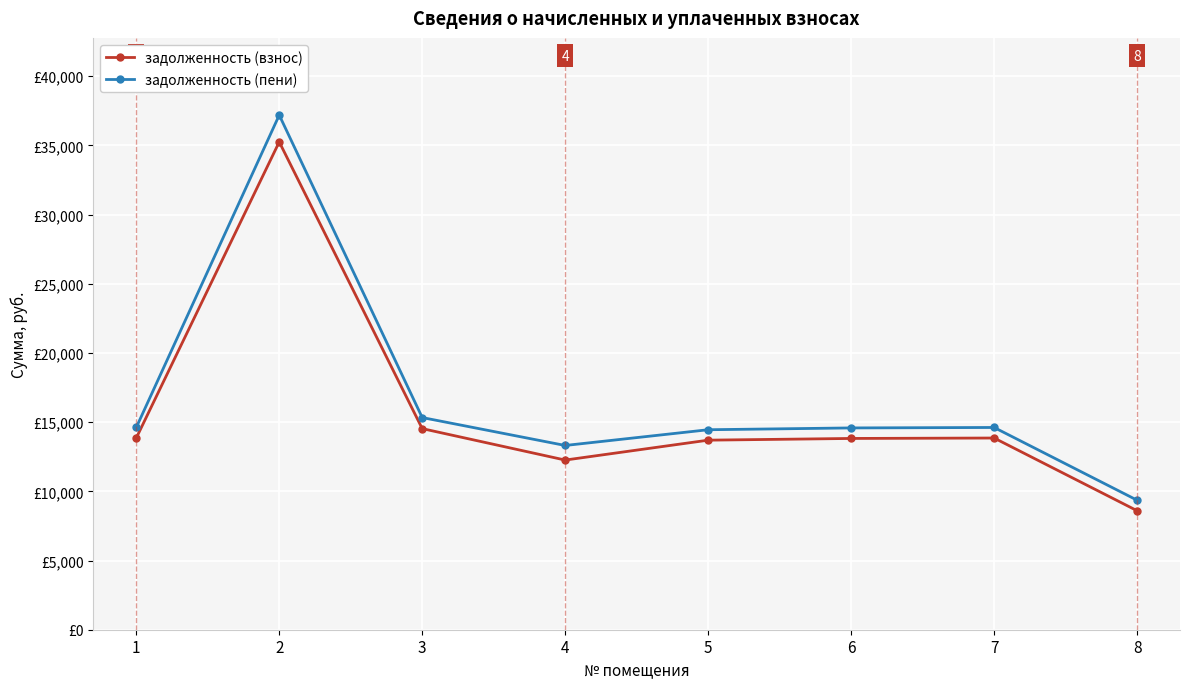

What is the greatest value displayed?

37192.5